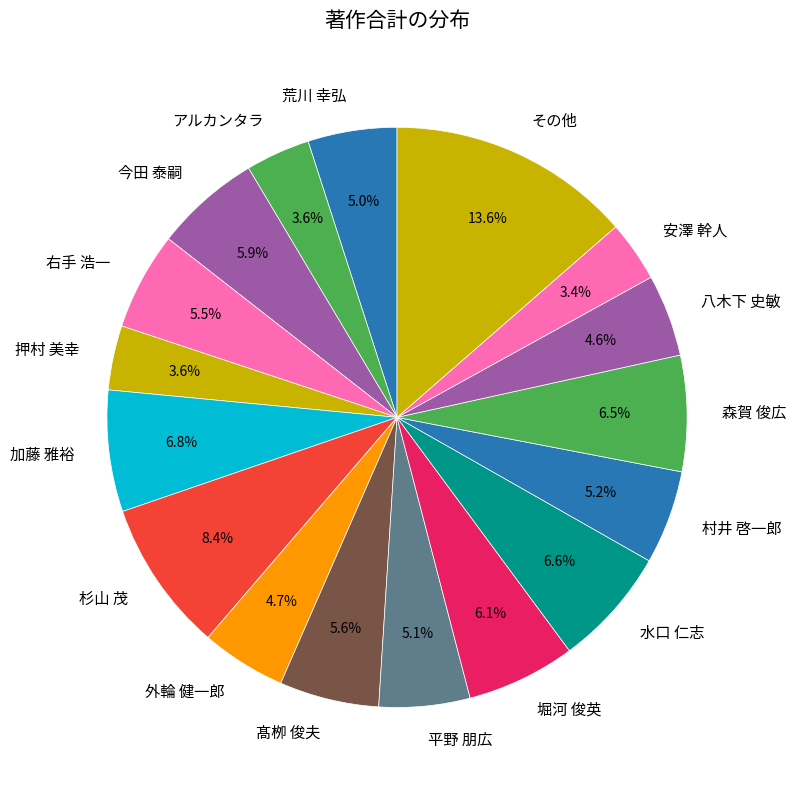

What is the total percentage of 押村 美幸 and 外輪 健一郎?

8.3%